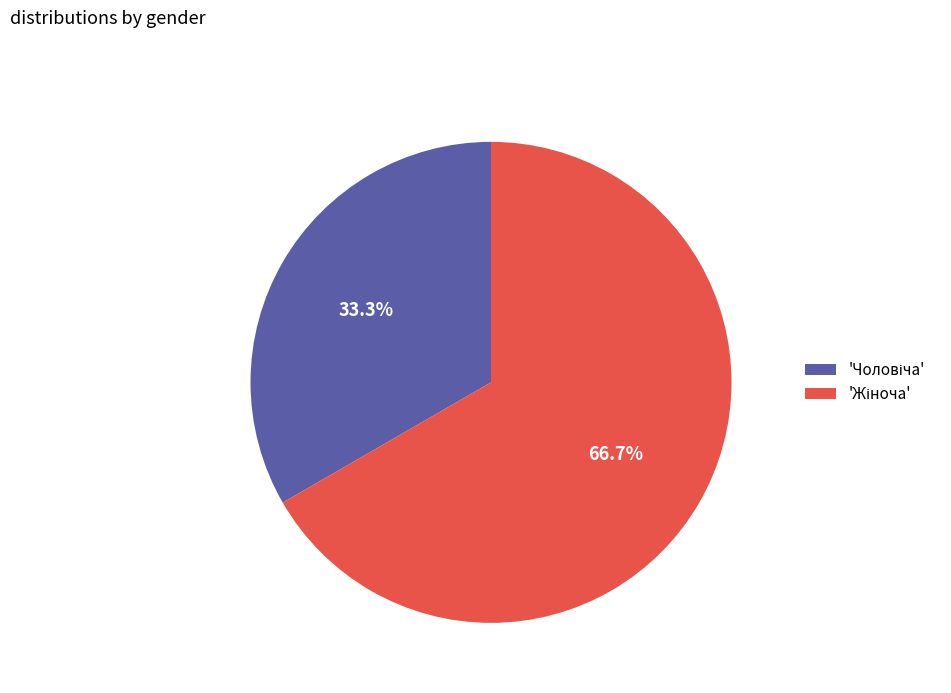

Is there a majority slice in this chart?

Yes